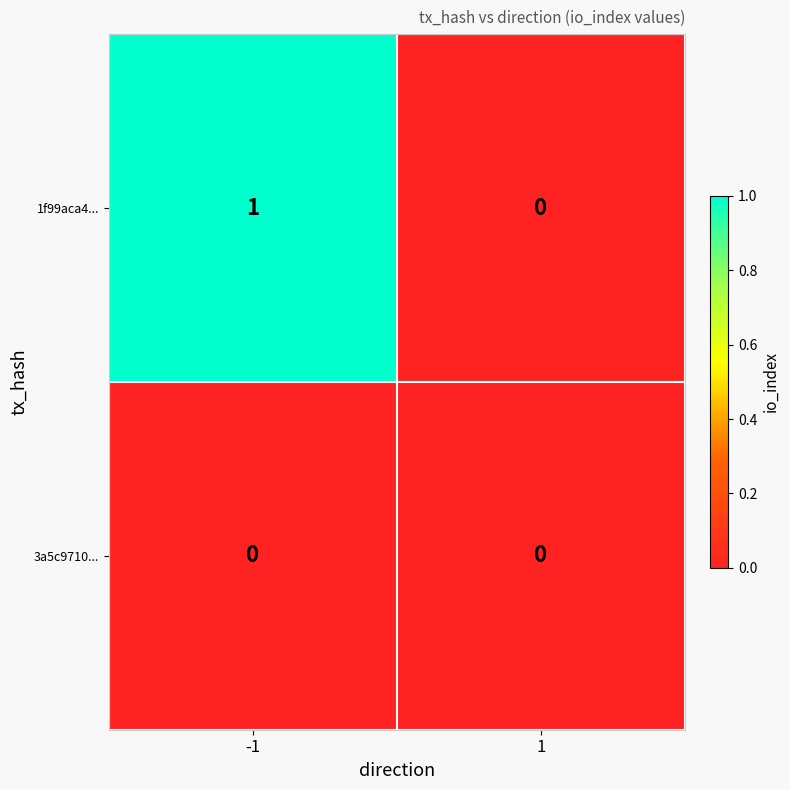

Which series has the largest range (max minus min)?

1f99aca4...